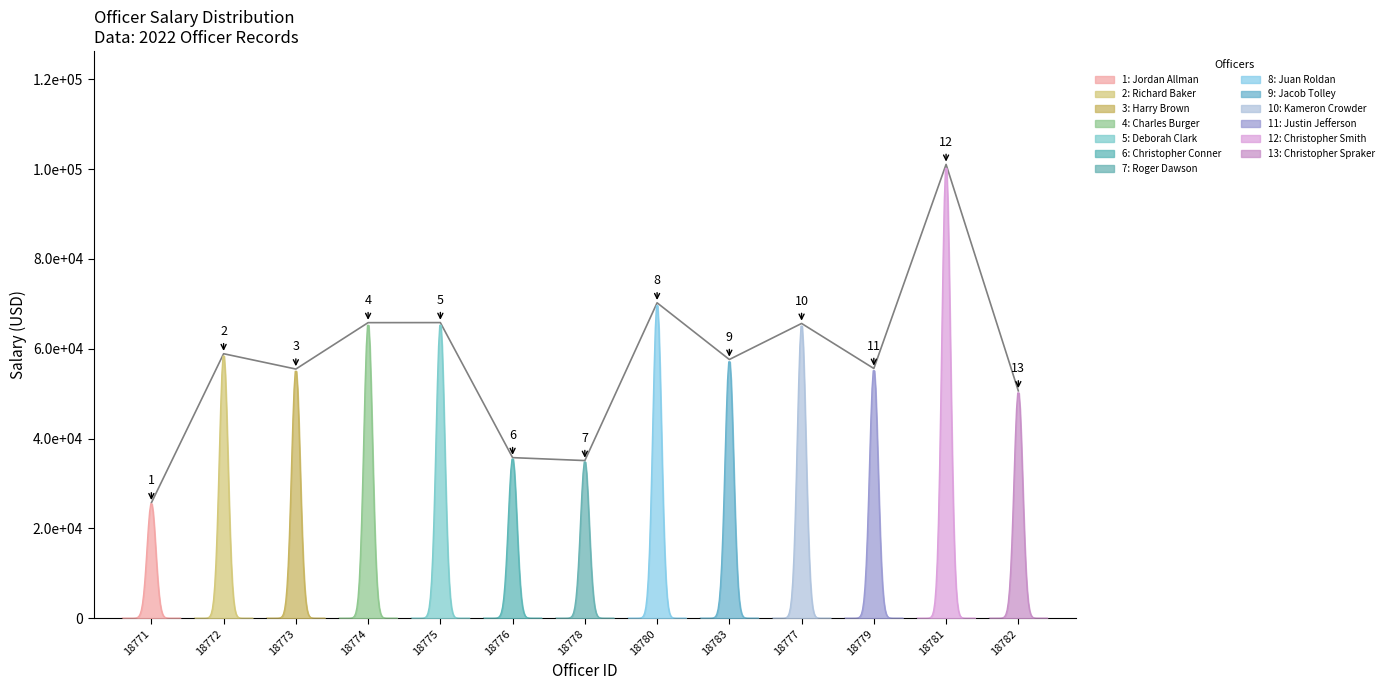

How many interior local valleys (lower than both neighbors) does the data have?

4